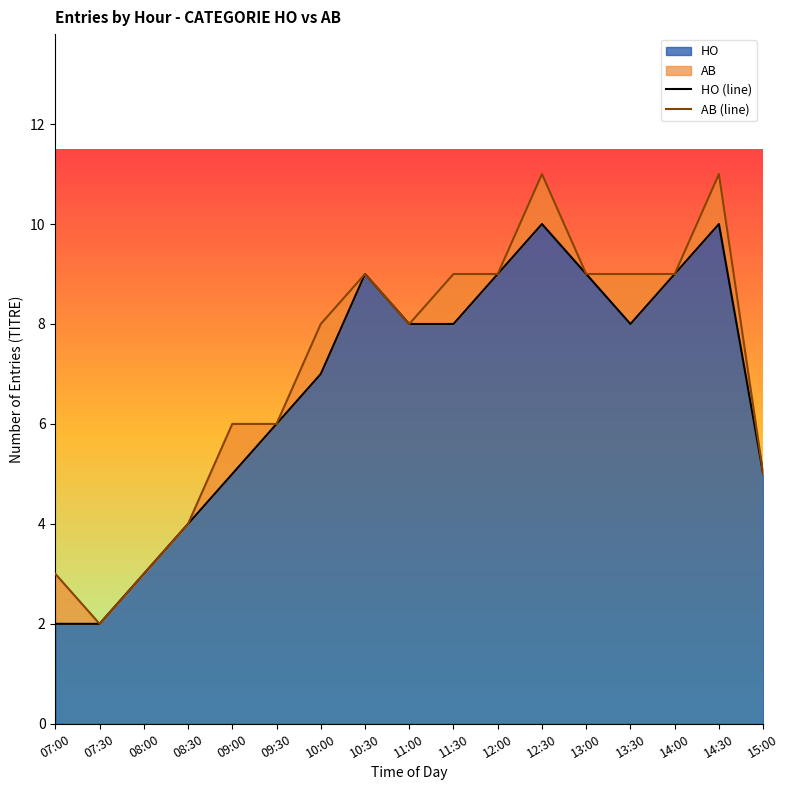

Rank the series by their maximum value, from lowest to highest.

HO (line), AB (line)